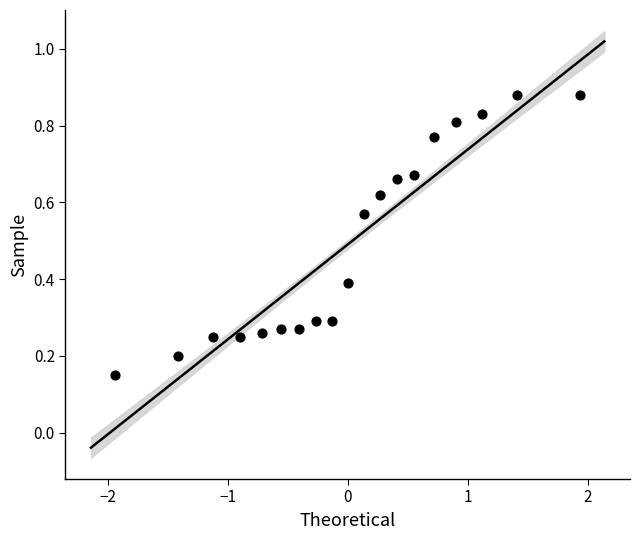

What is the range of X values (max minus min)?

3.9